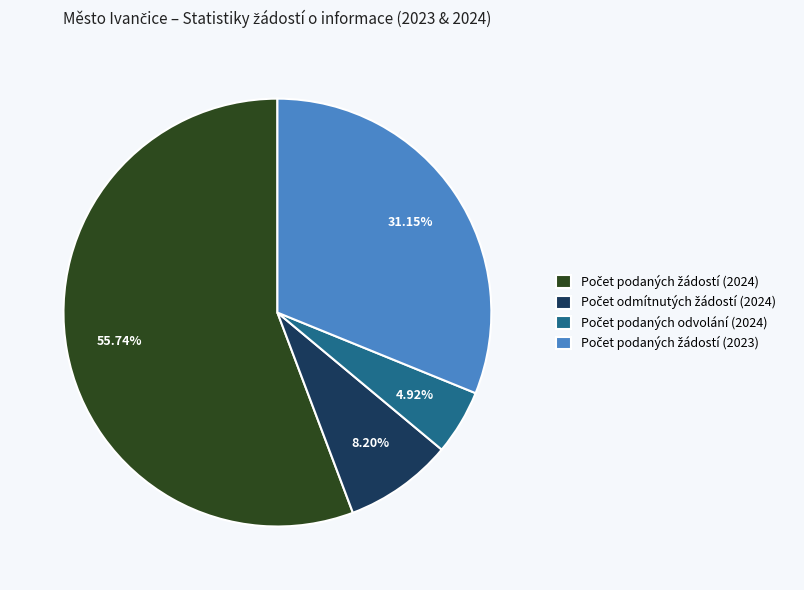

Is there a majority slice in this chart?

Yes